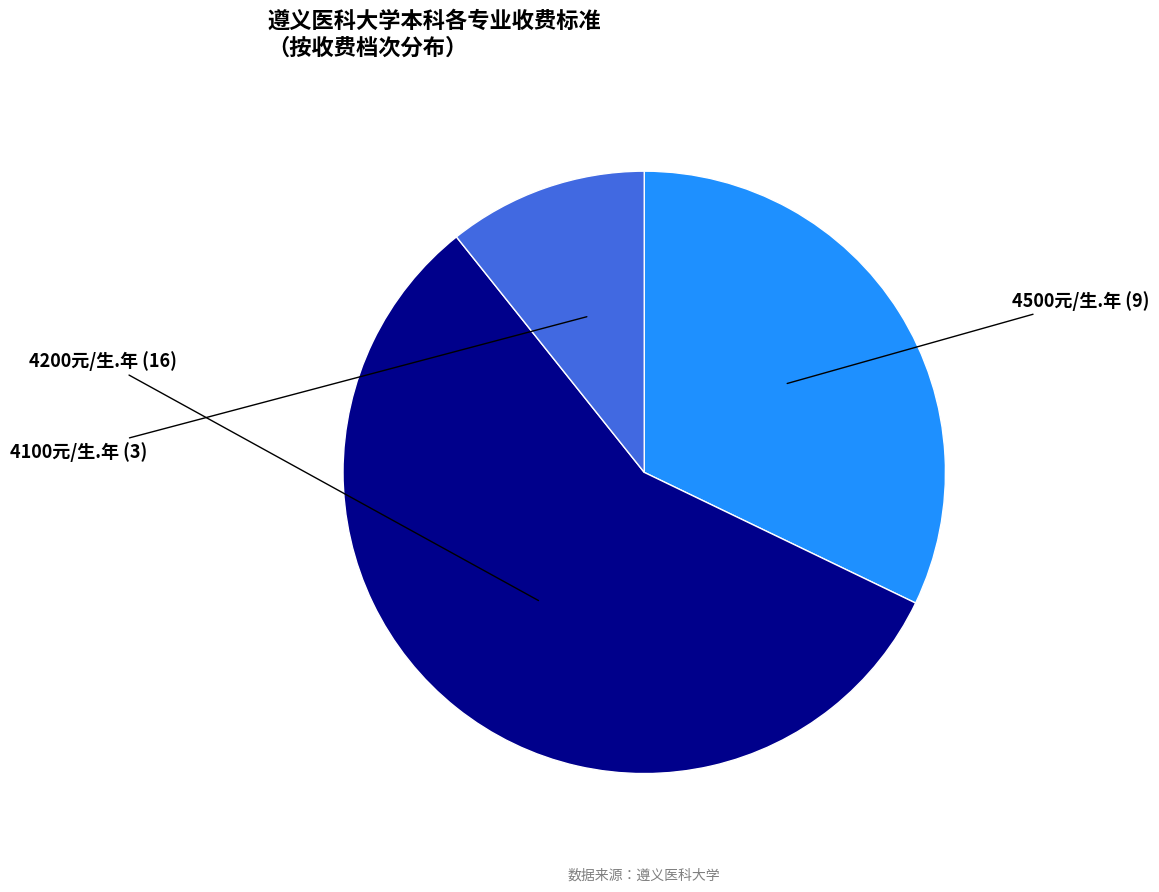

Which slice is the smallest?

4100元/生.年